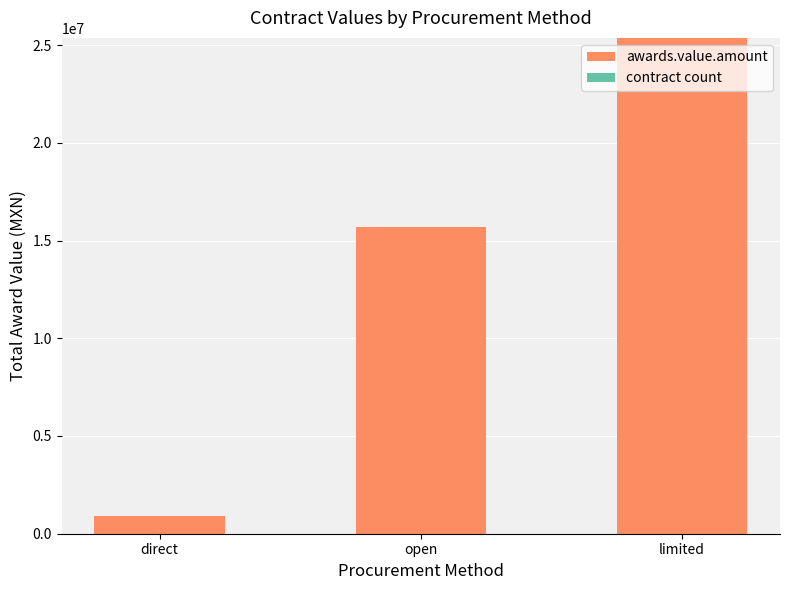

At which category is the sum across all series the highest?

limited